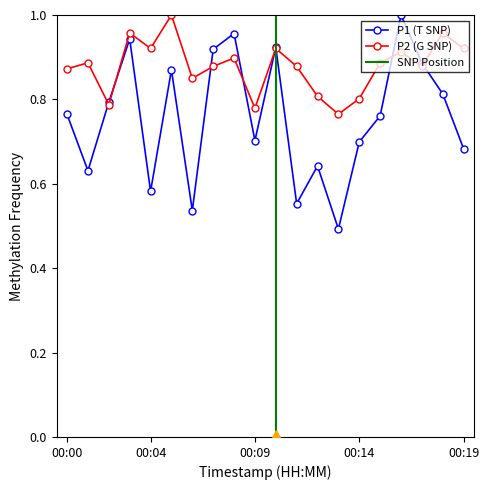

After their last crossing, which series has the higher values: P1 or P2?

P2